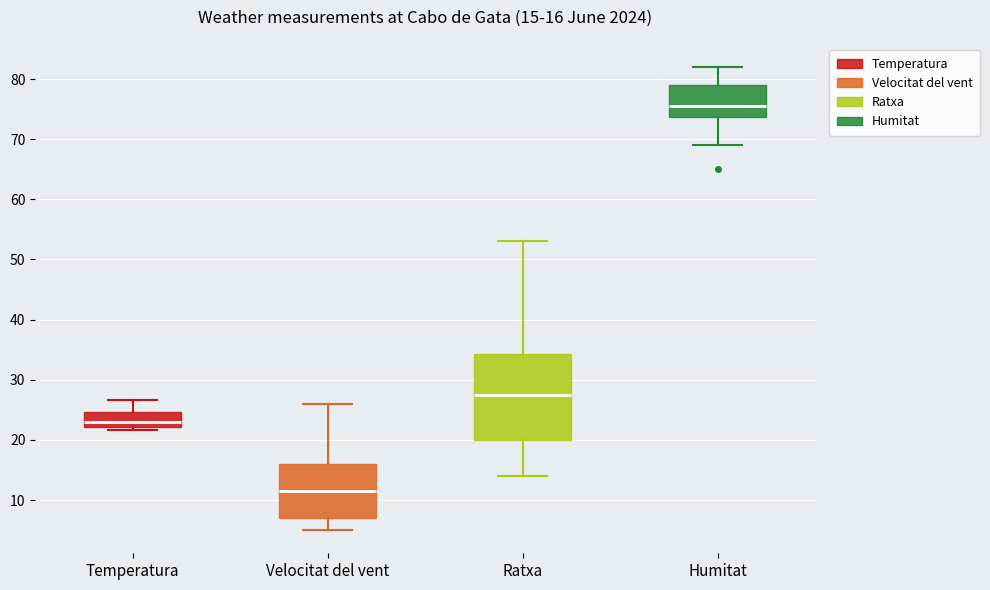

Which box is the tallest, from its lower edge to its upper edge?

Ratxa